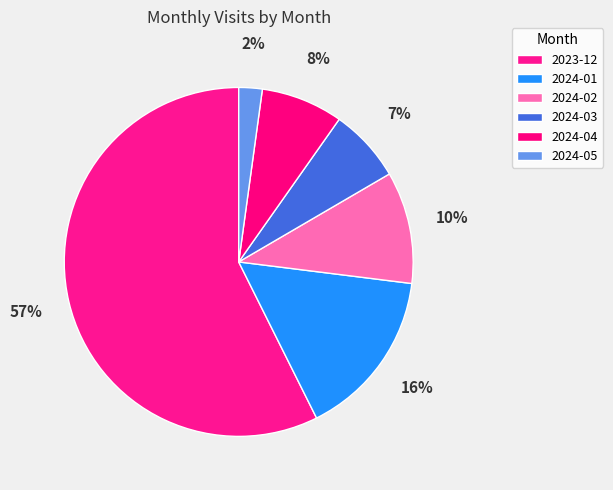

What is the ratio of the value at 2024-03 to the value at 2024-02?

0.7